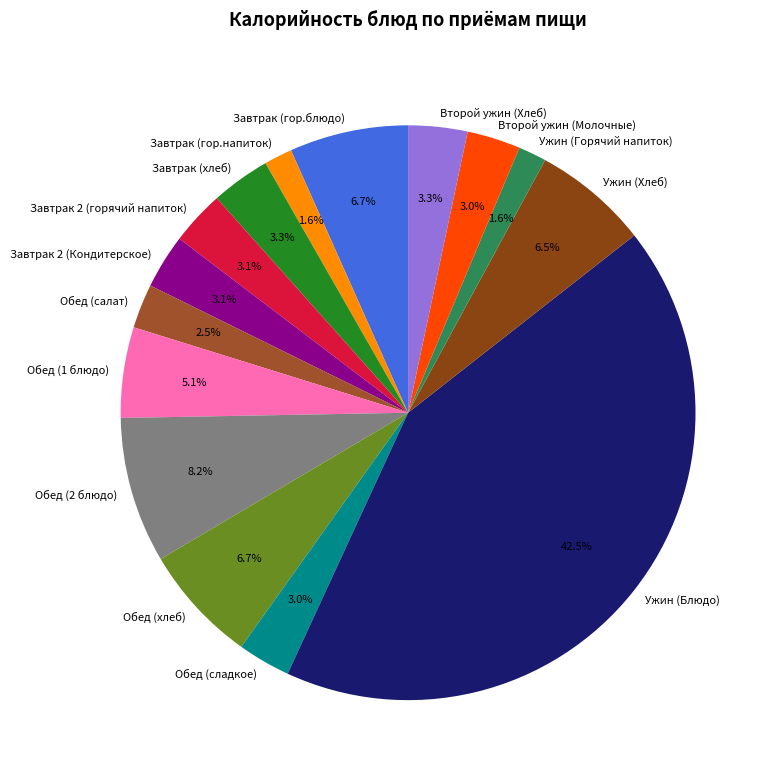

Which has a higher value, Завтрак (гор.блюдо) or Завтрак (гор.напиток)?

Завтрак (гор.блюдо)